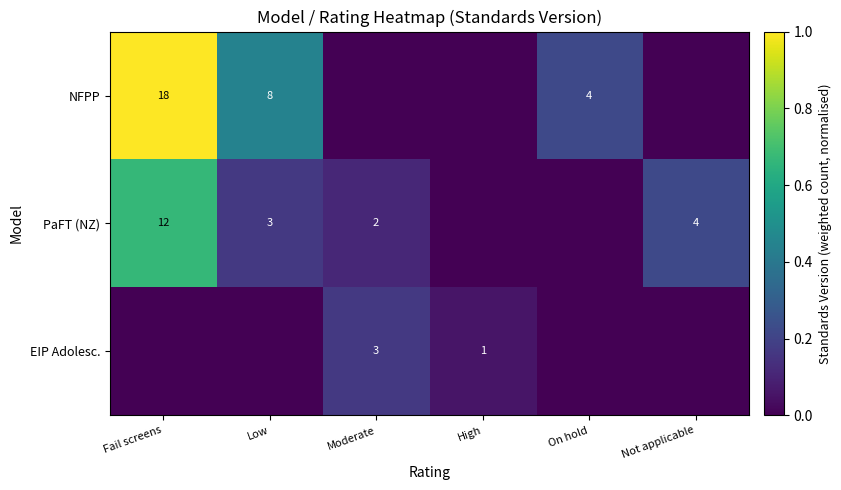

What is the sum of the PaFT (NZ) values at Low and Fail screens?

15